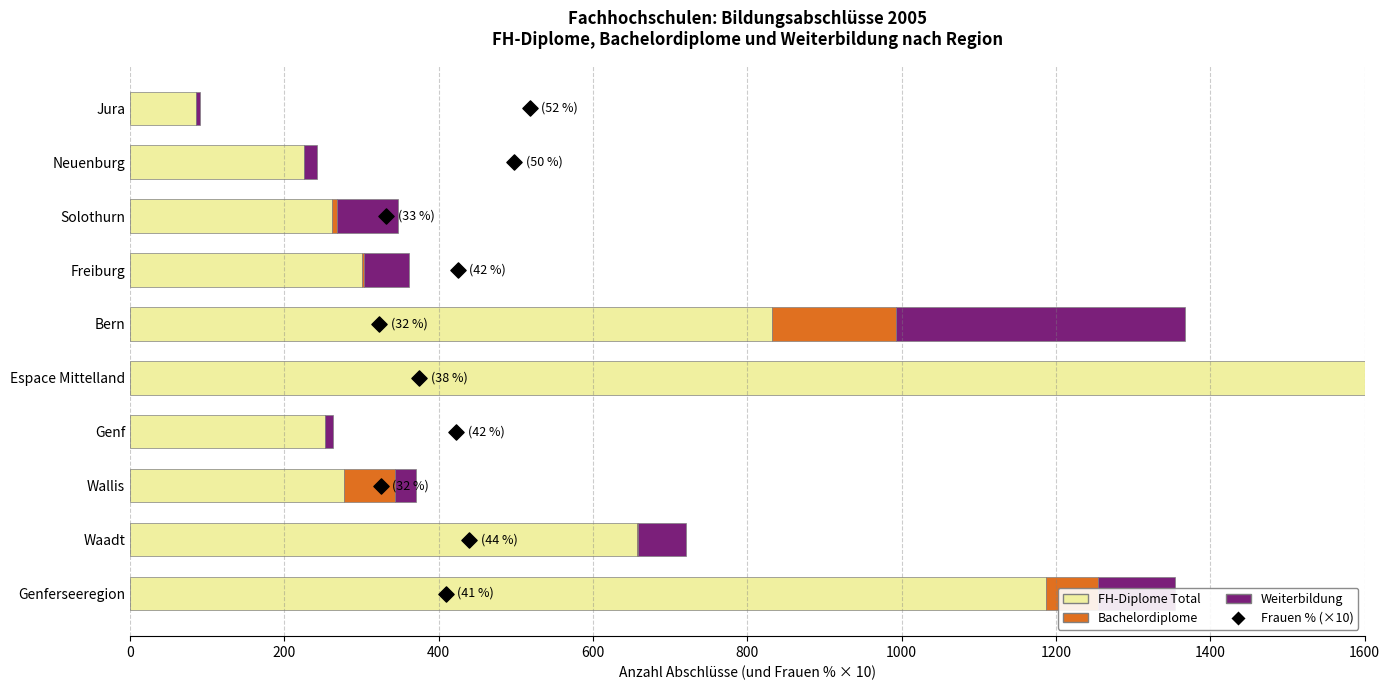

Is the value of Frauen % (×10) at 200 greater than the value of Weiterbildung at 800?

No